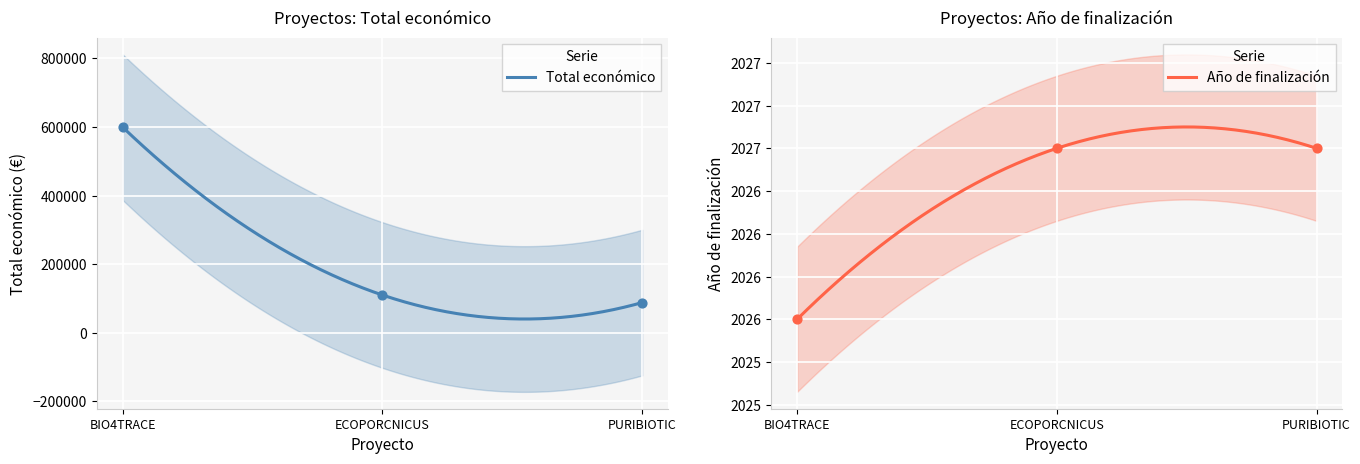

What is the maximum value for Total económico?

599262.0